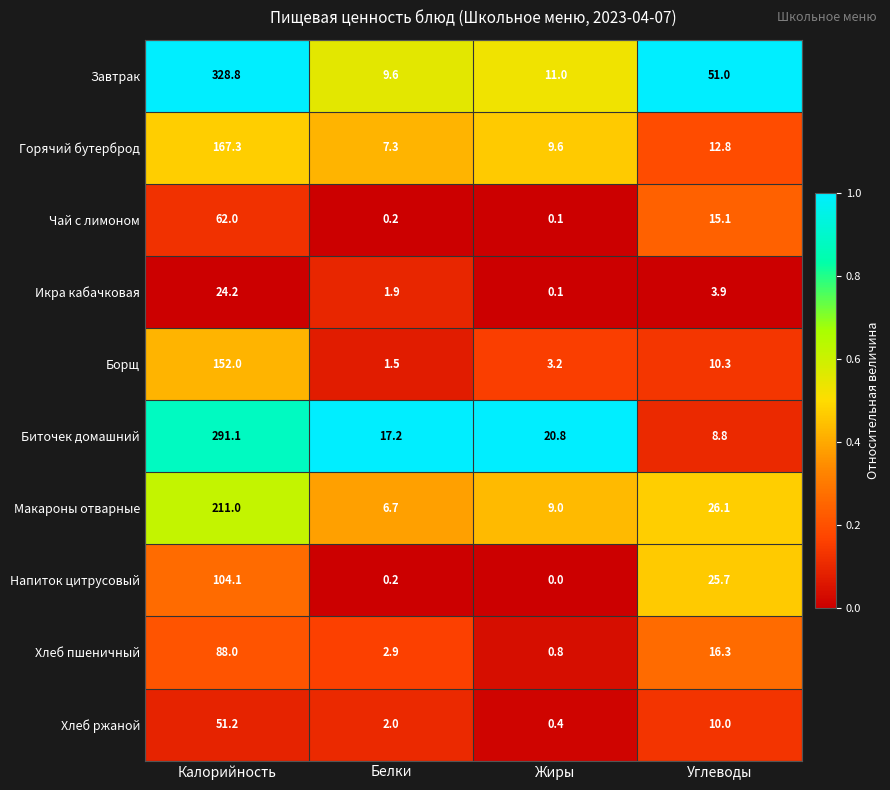

The Макароны отварные series shows 12.0 at Углеводы. True or false?

False